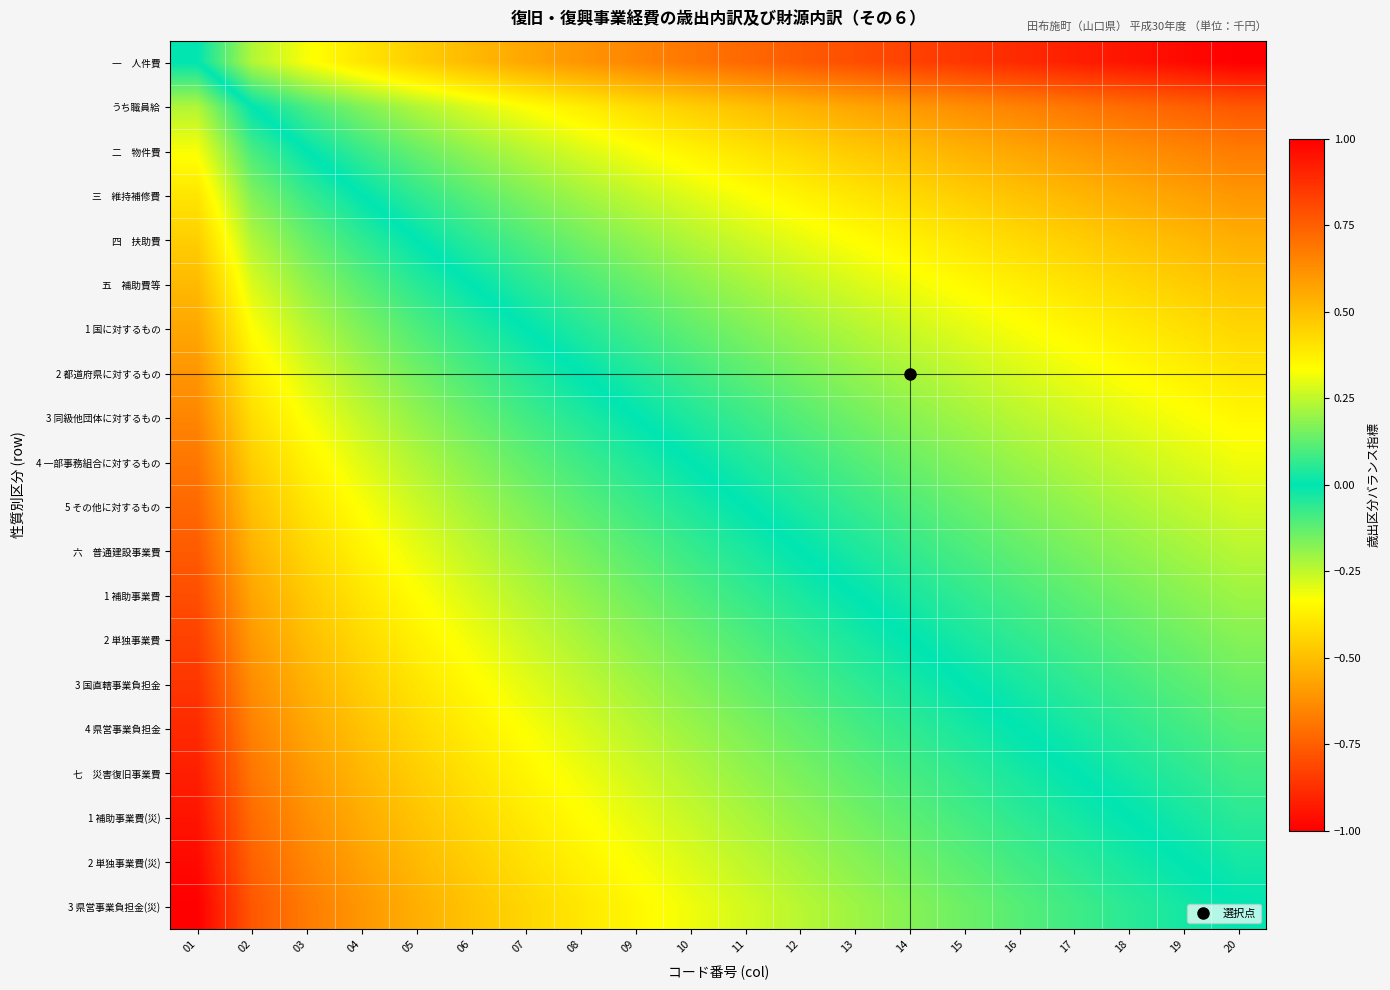

At how many categories does at least one series exceed 0?

19